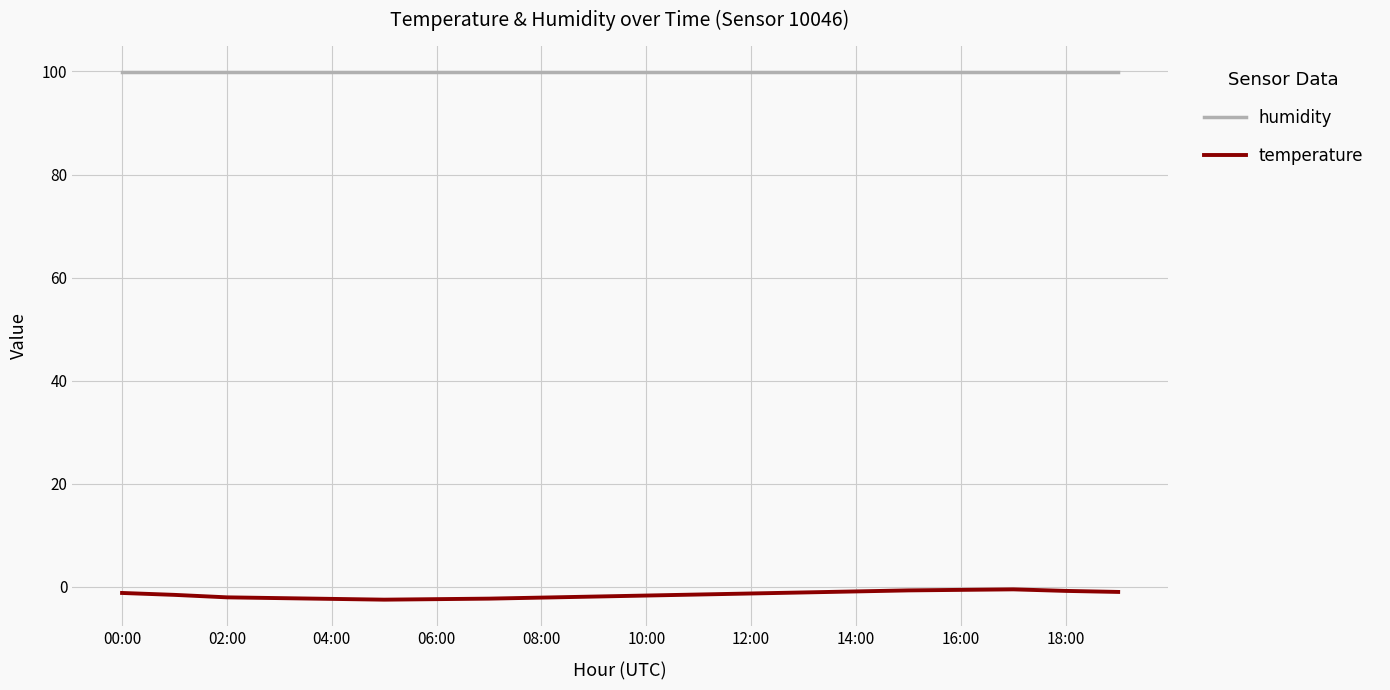

What is the minimum value shown in the chart?

-2.5